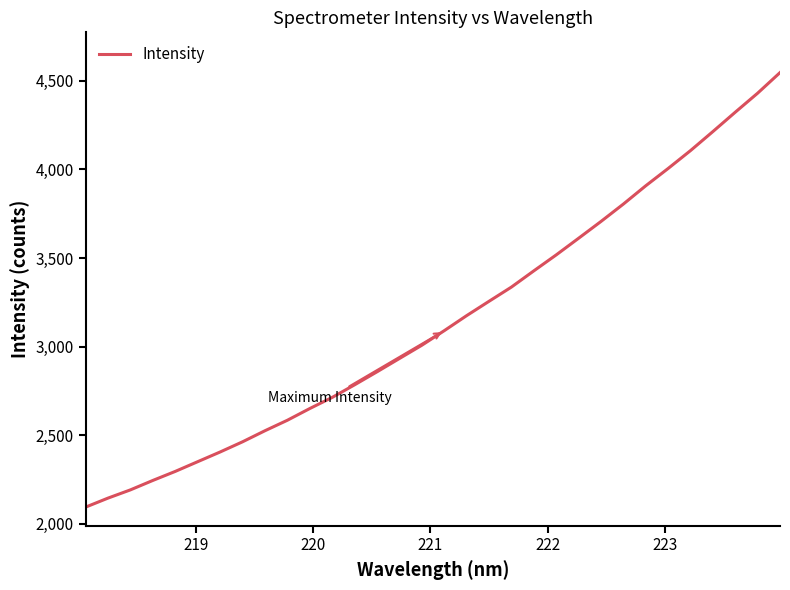

What is the smallest value displayed?

2093.7